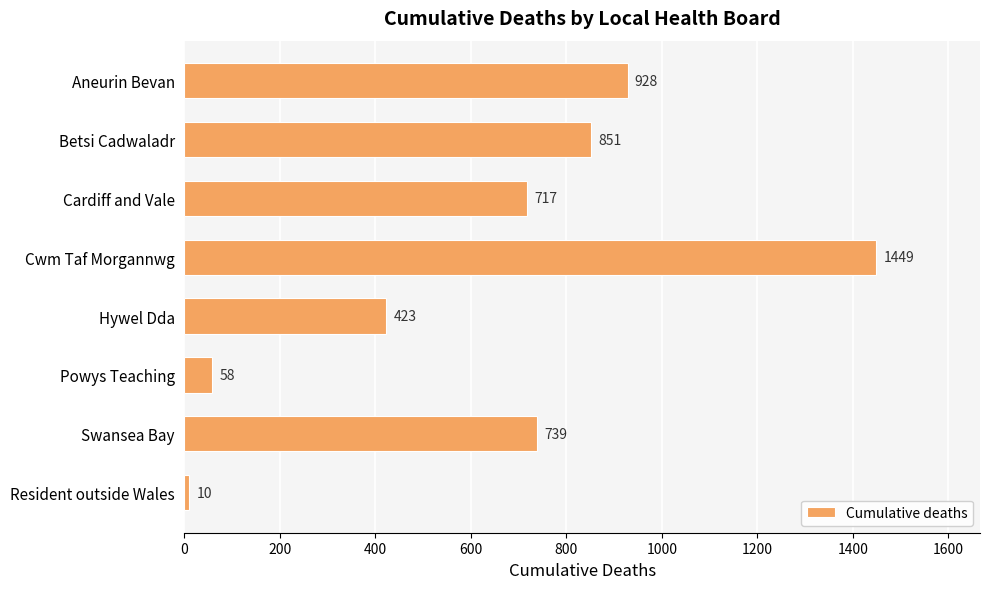

What is the change in value from Cardiff and Vale to Hywel Dda?

-294